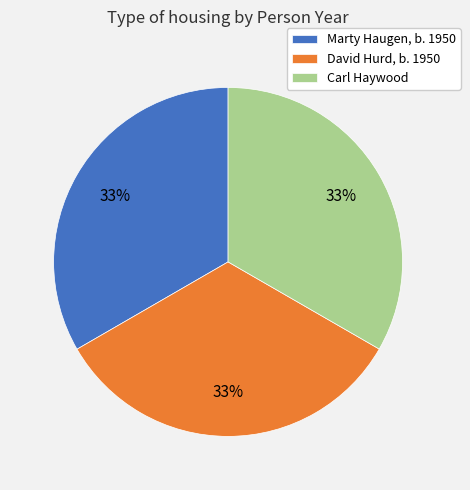

What percentage is the Carl Haywood slice, to the nearest percent?

33%